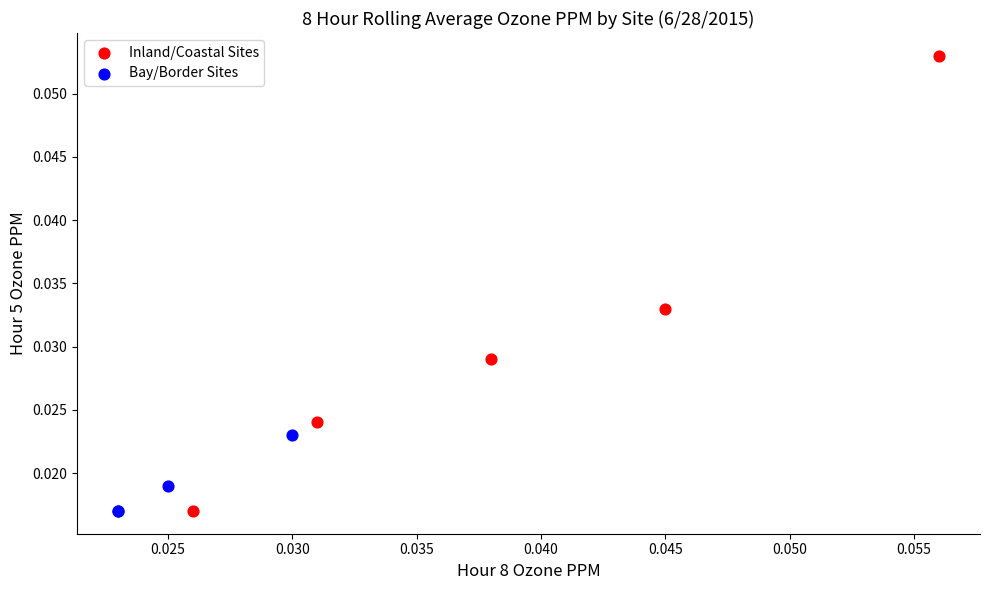

Which series has the widest spread of Y values?

Inland/Coastal Sites